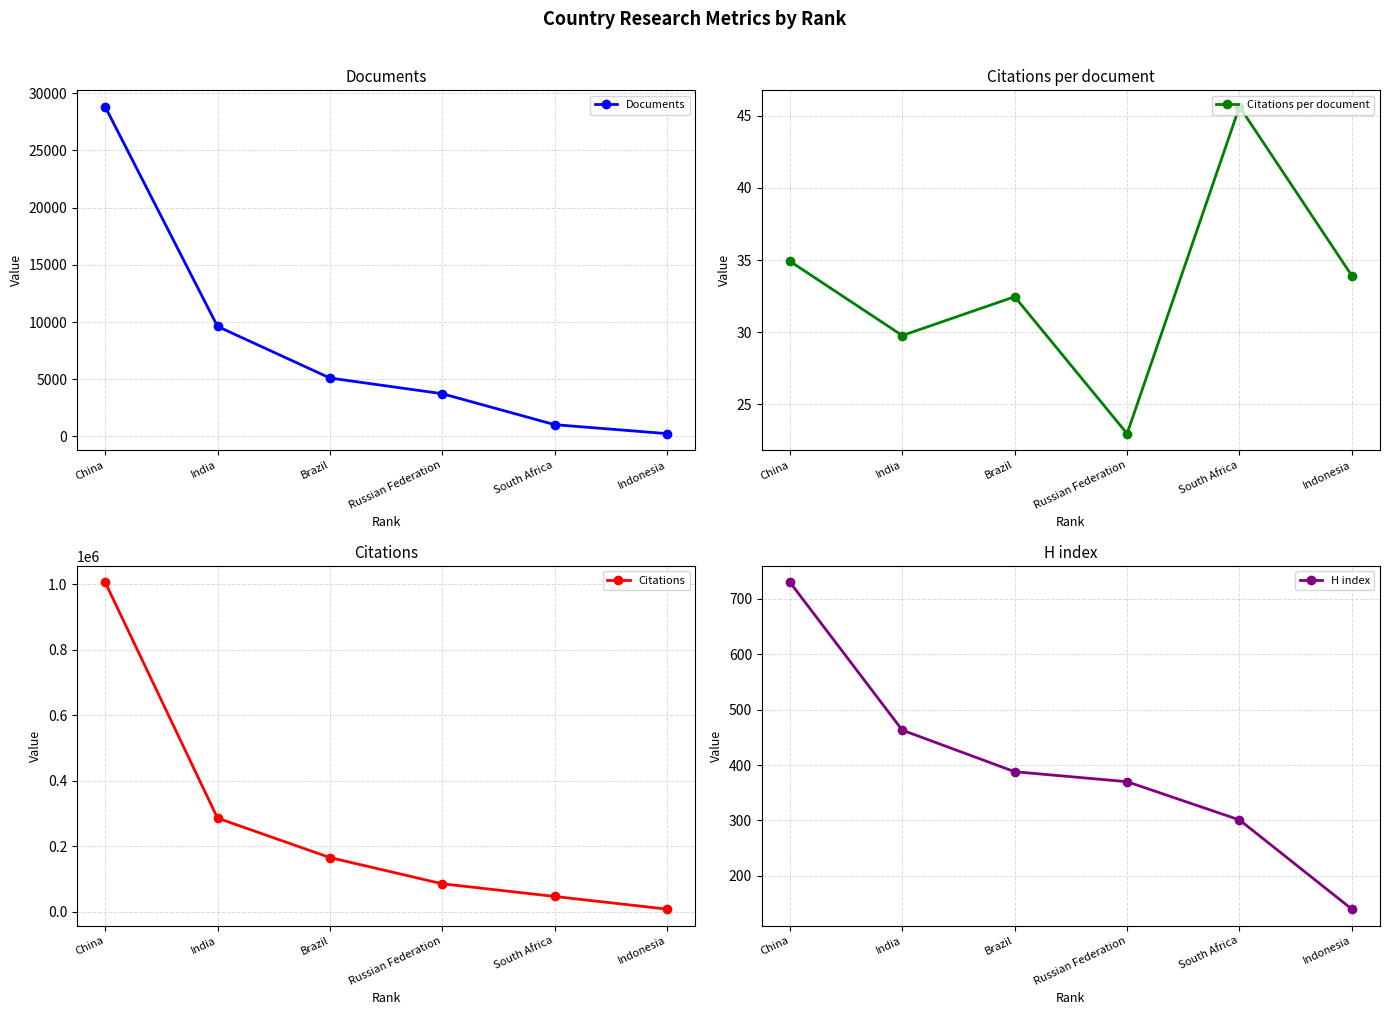

The Citations series shows 286277.0 at India. True or false?

True